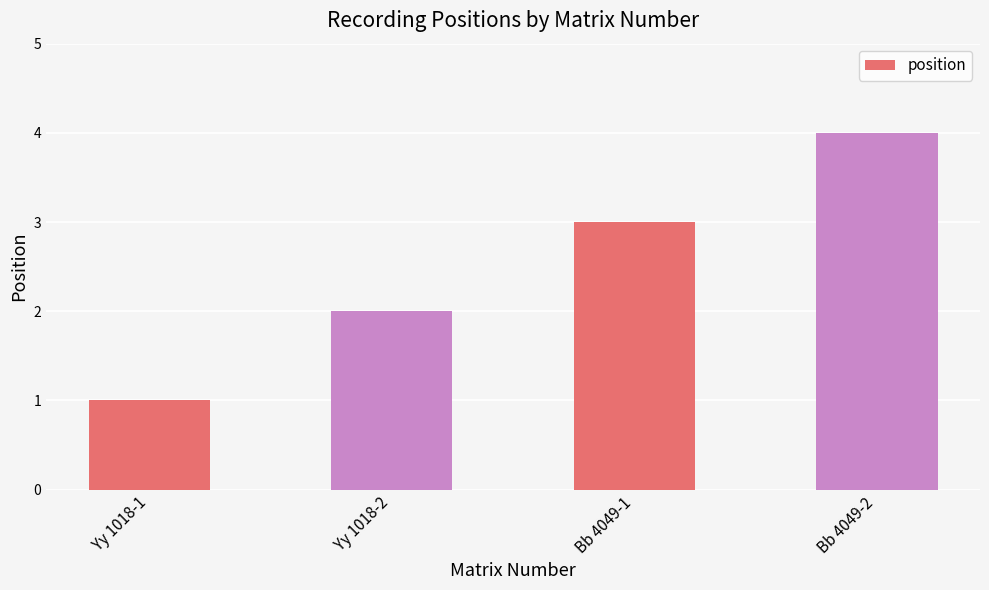

What is the ratio of the value at Bb 4049-2 to the value at Bb 4049-1?

1.3